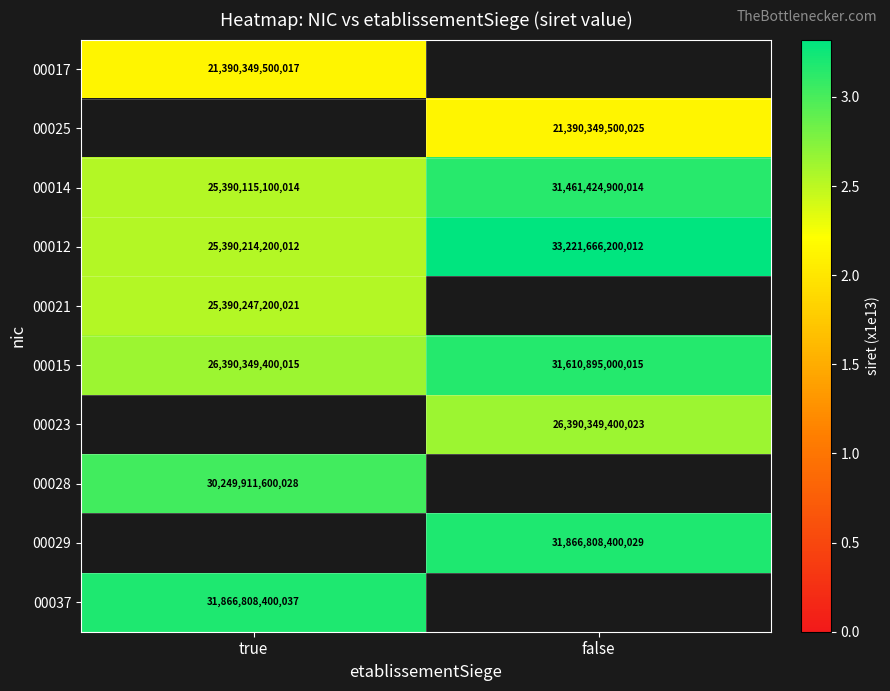

Where is 00015 nearest to the value 29000622200015?

true